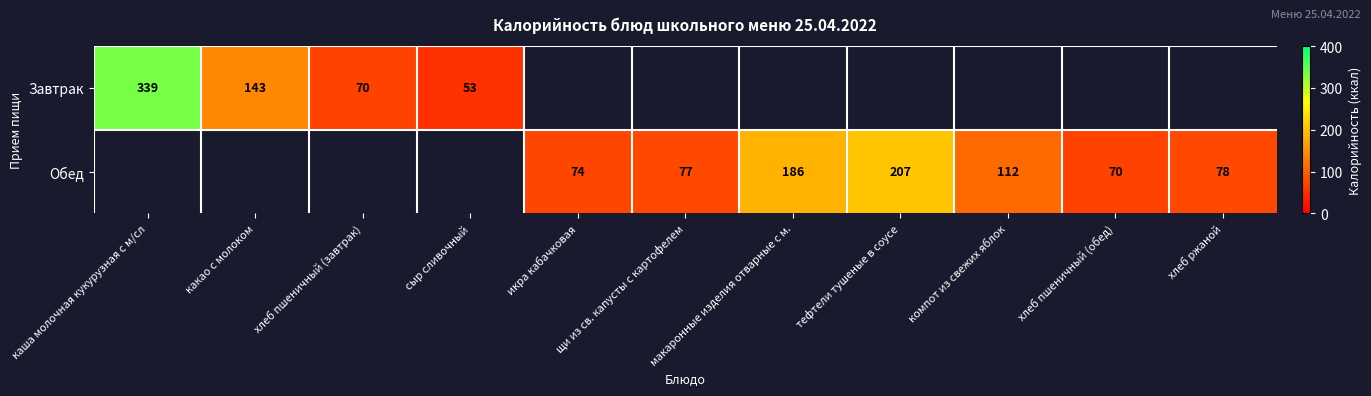

Which has a higher value, какао с молоком or сыр сливочный?

какао с молоком